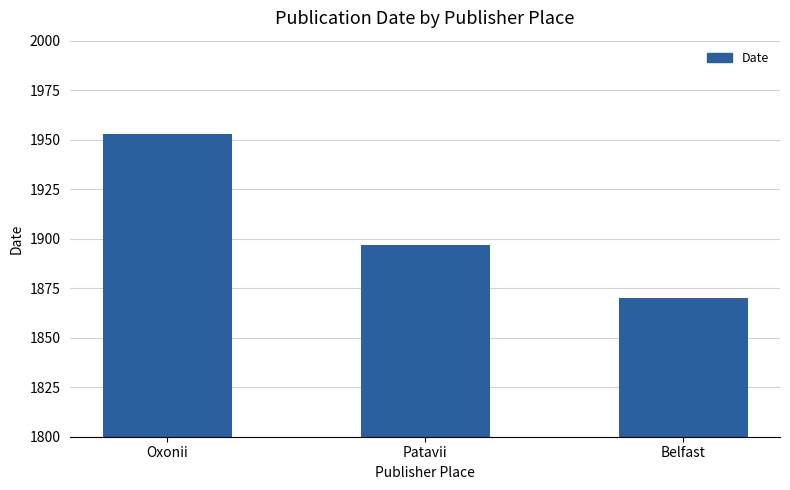

How many values are between 1870 and 1953?

3